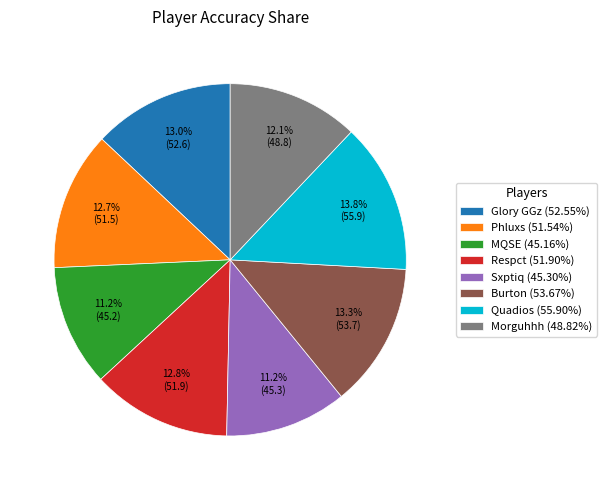

Is Morguhhh (48.82%) the majority of the pie?

No